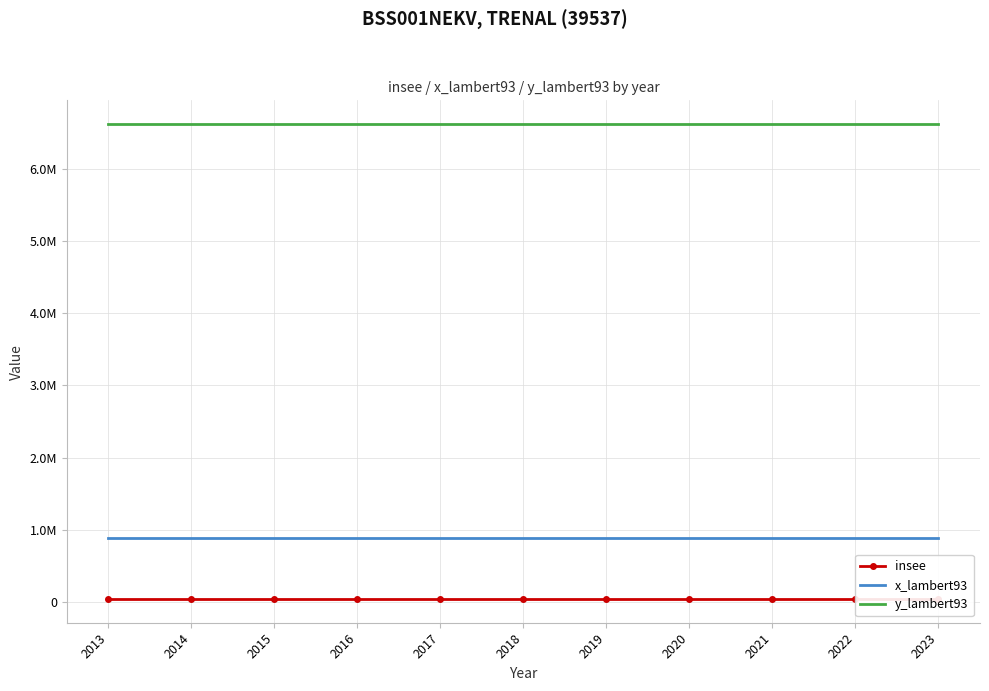

What is the difference between the highest and lowest values at 2015?

6580265